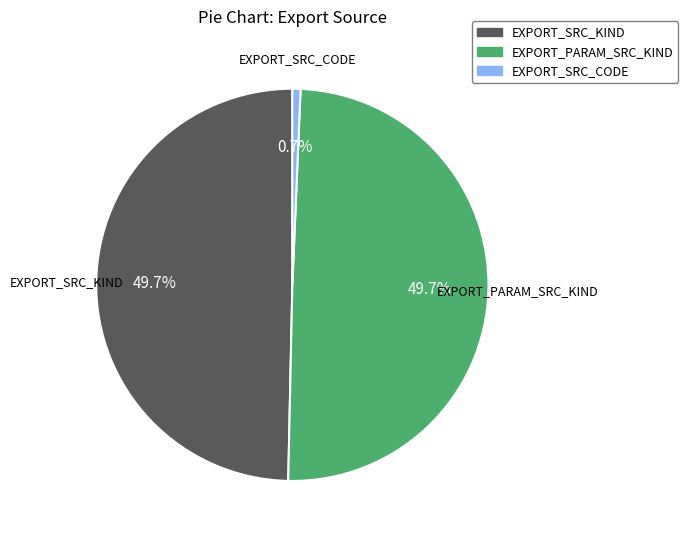

To the nearest percent, what portion does EXPORT_SRC_KIND represent?

50%